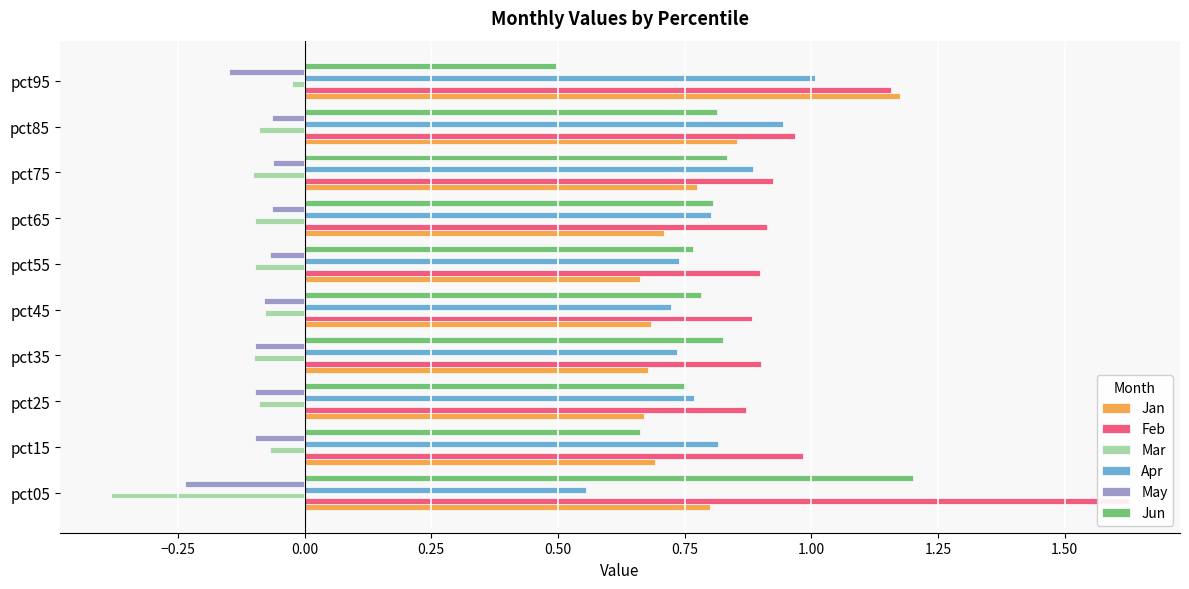

Are the bars grouped side by side (vs. stacked)?

Yes